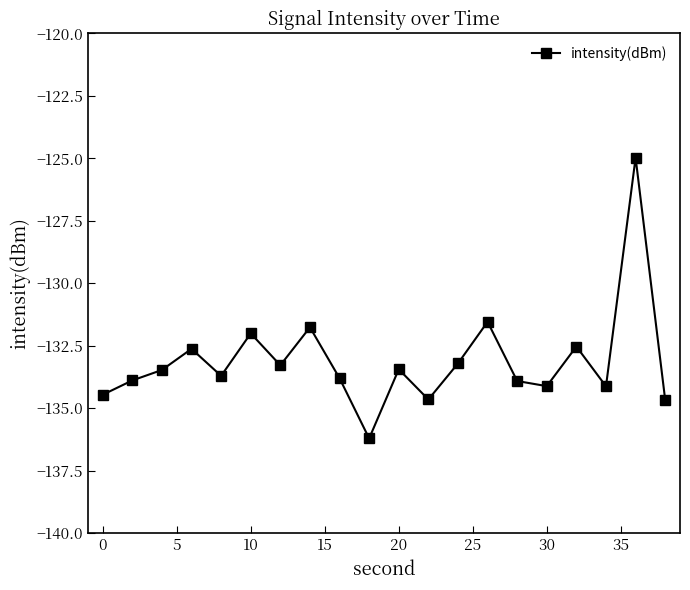

How many data points are above -133?

6